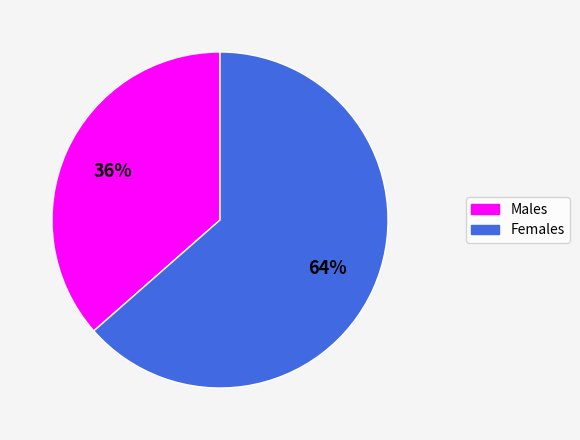

Does any single category account for the majority?

Yes